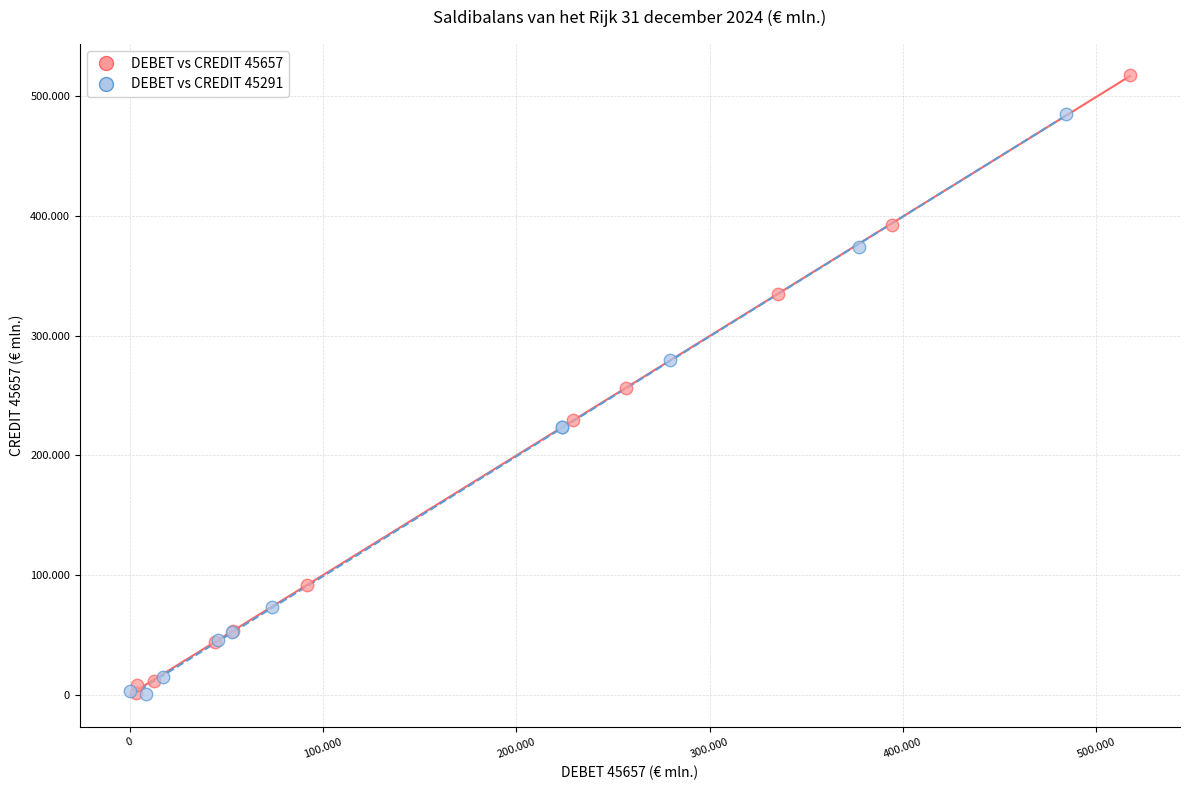

What are all the series names shown in the legend?

DEBET vs CREDIT 45657, DEBET vs CREDIT 45291